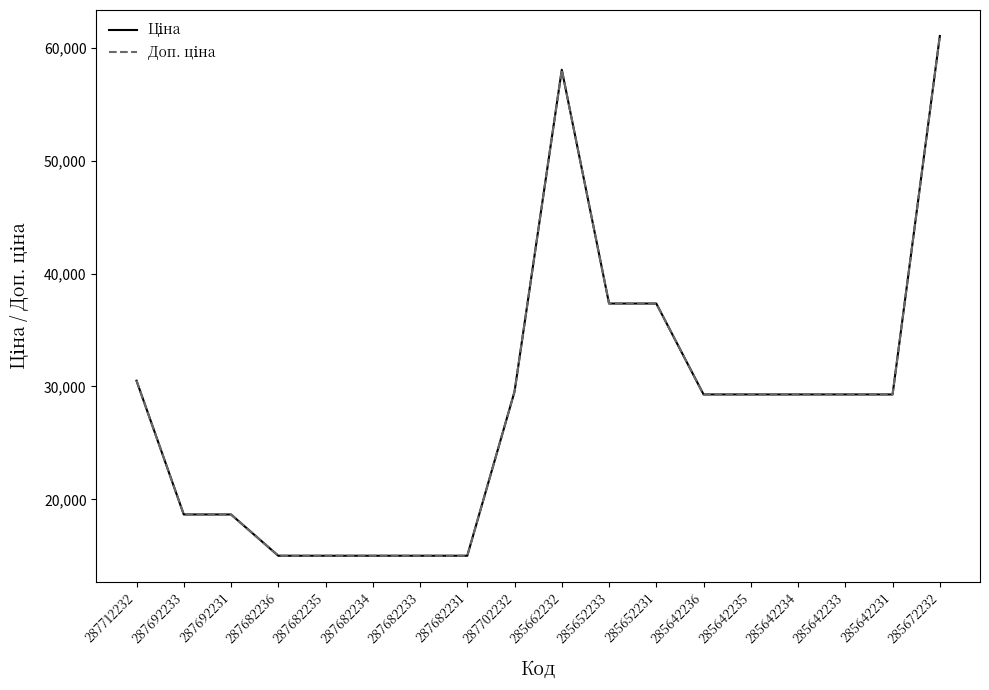

How many interior local peaks does the Ціна series have?

1